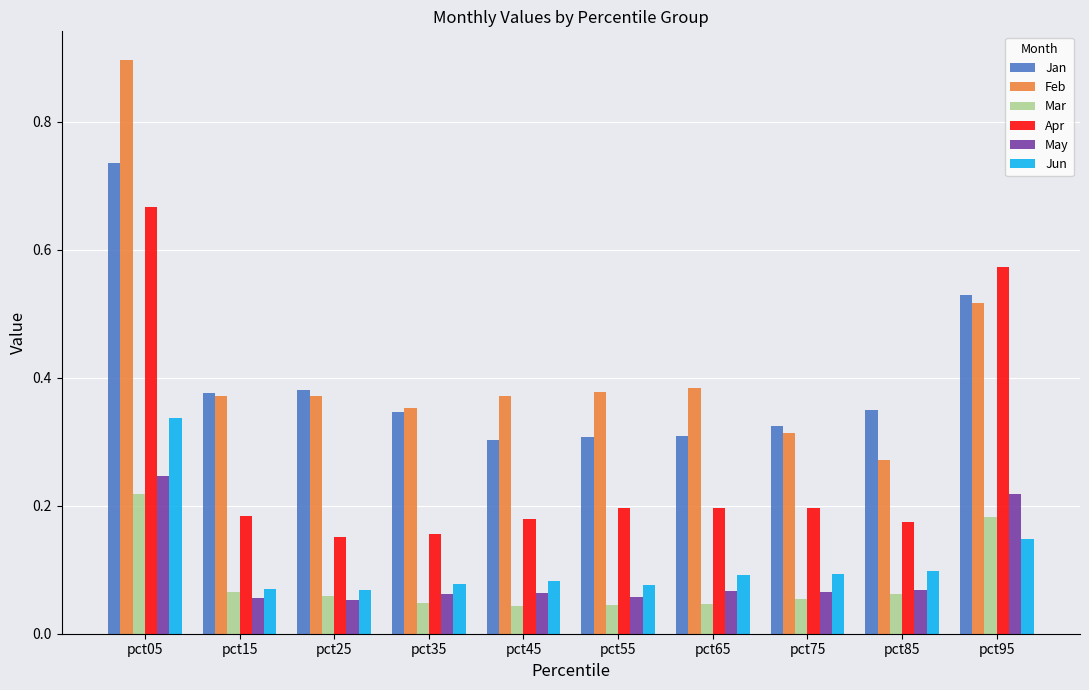

Count the number of categories in the chart.

10